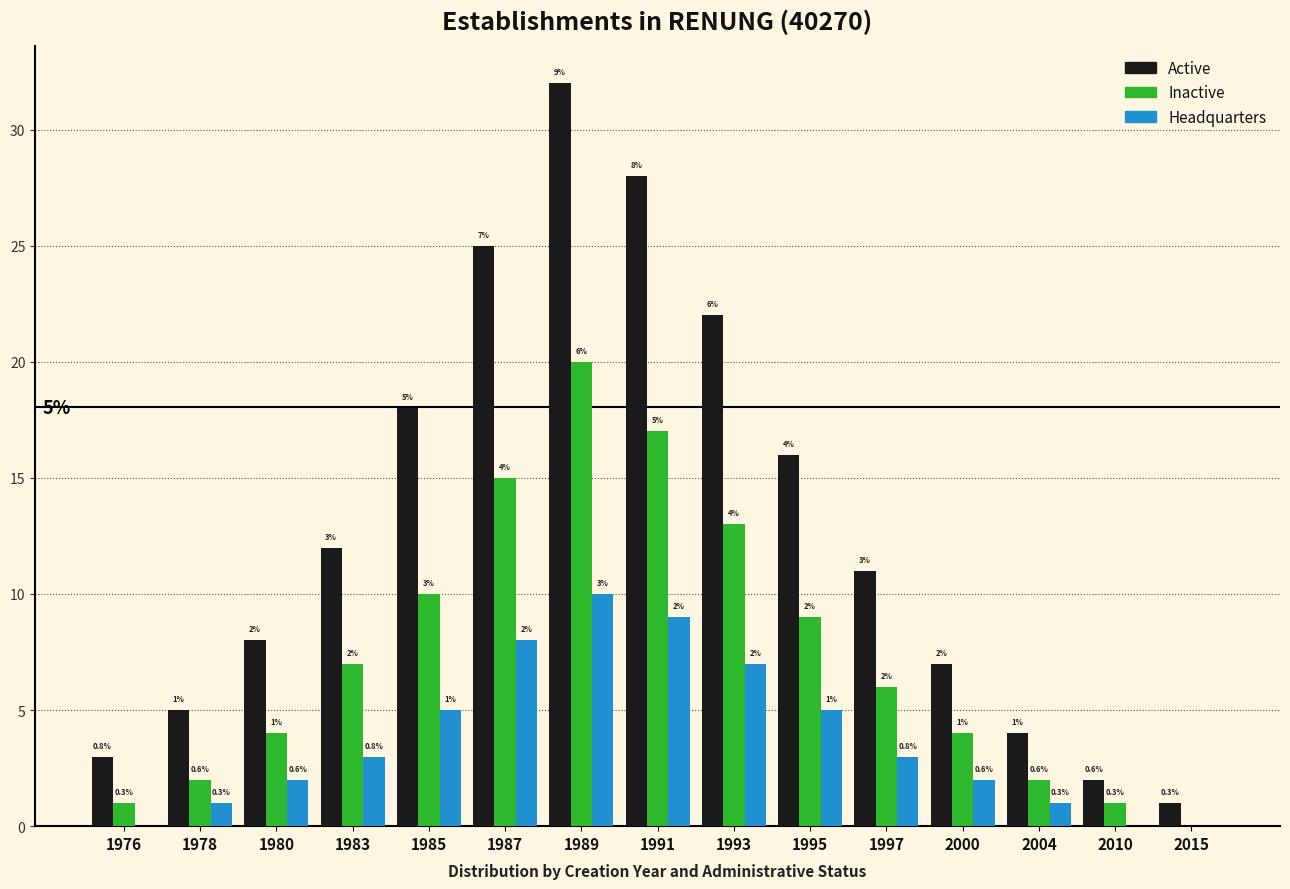

Reading left to right, what are all the values shown in this chart?

Active: 1976=3	1978=5	1980=8	1983=12	1985=18	1987=25	1989=32	1991=28	1993=22	1995=16	1997=11	2000=7	2004=4	2010=2	2015=1
Inactive: 1976=1	1978=2	1980=4	1983=7	1985=10	1987=15	1989=20	1991=17	1993=13	1995=9	1997=6	2000=4	2004=2	2010=1	2015=0
Headquarters: 1976=0	1978=1	1980=2	1983=3	1985=5	1987=8	1989=10	1991=9	1993=7	1995=5	1997=3	2000=2	2004=1	2010=0	2015=0